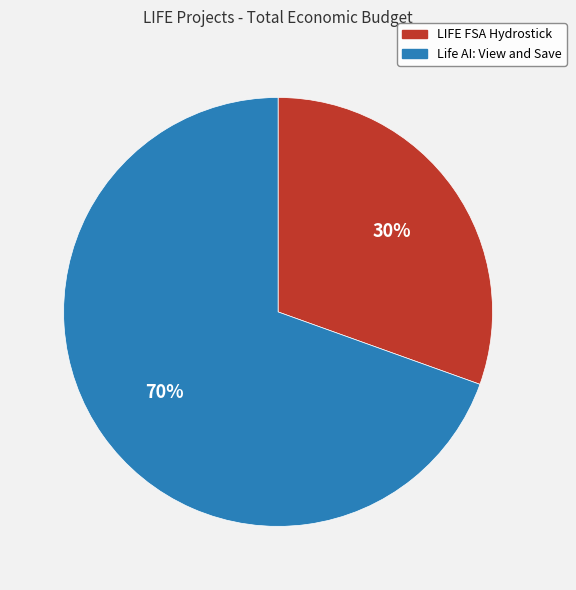

How many slices are in this pie chart?

2